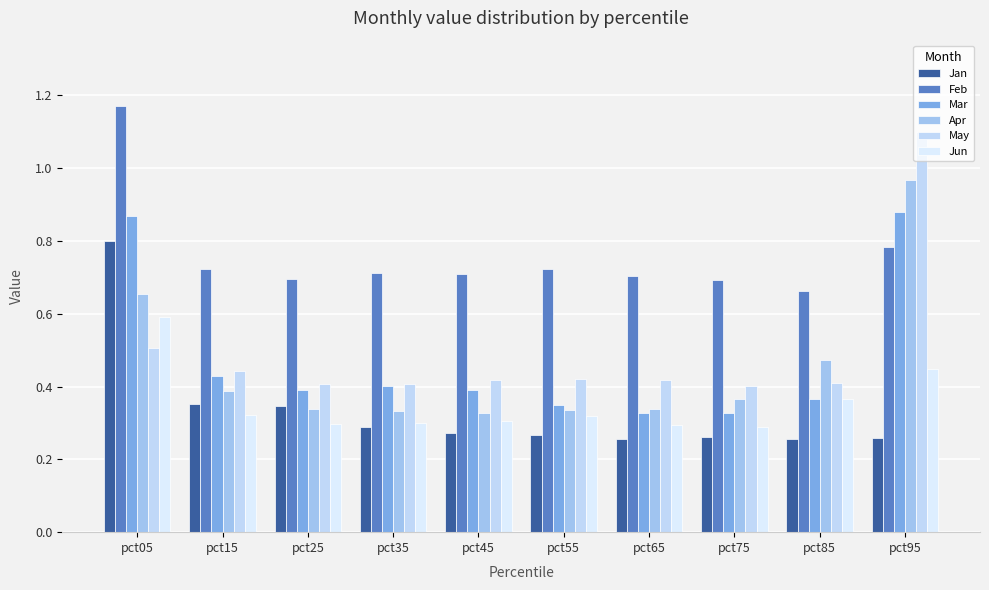

How many bars are there in each group?

6